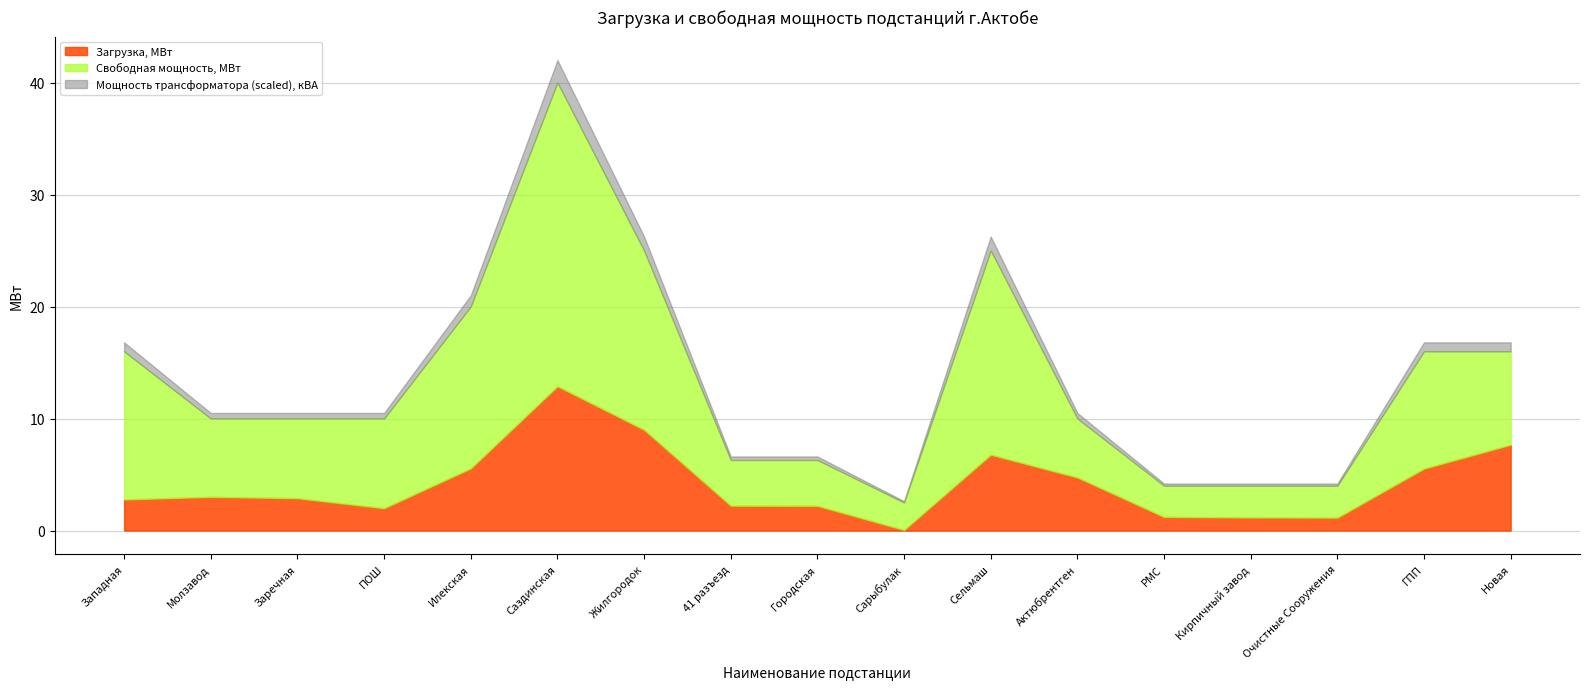

Which category has the highest value in the Загрузка, МВт series?

Саздинская